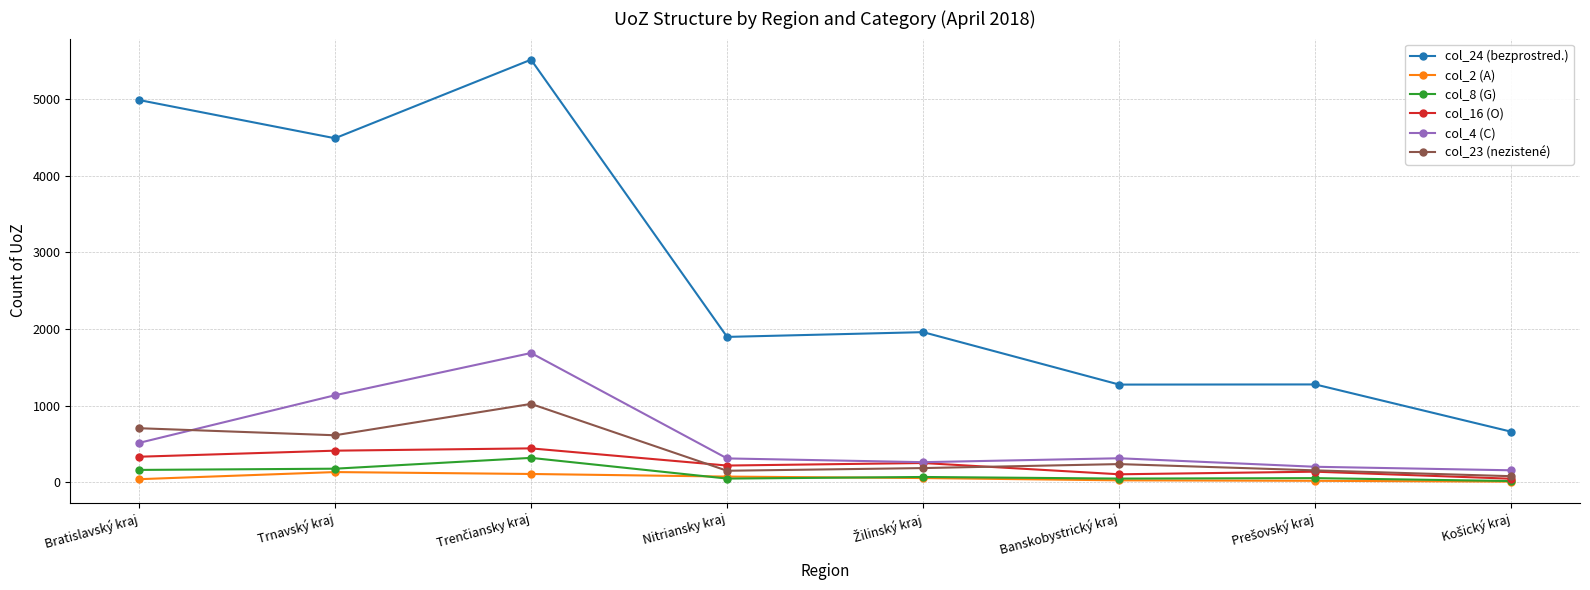

What is the label of the 7th point from the right?

Trnavský kraj